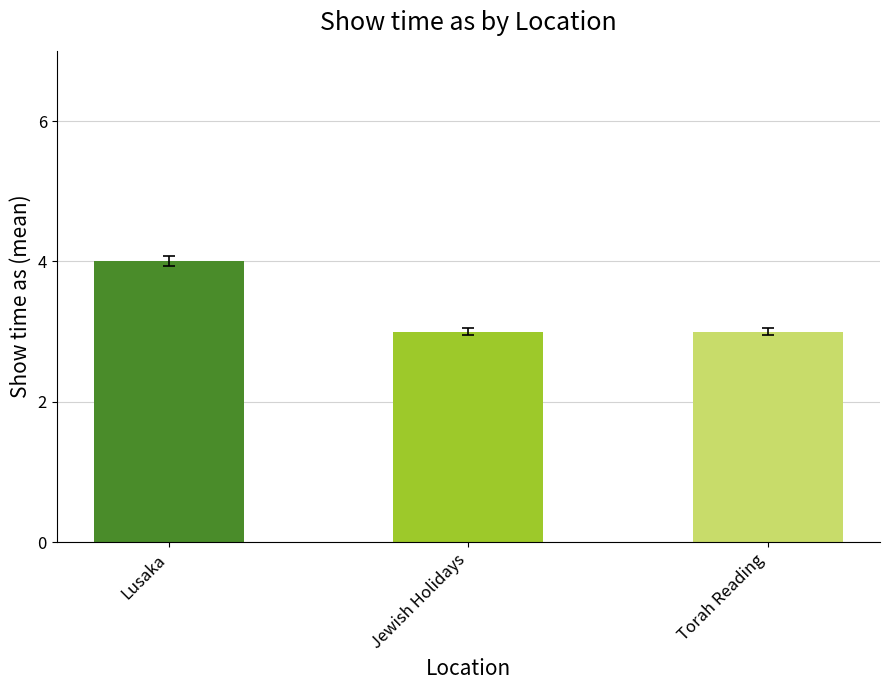

What is the greatest value displayed?

4